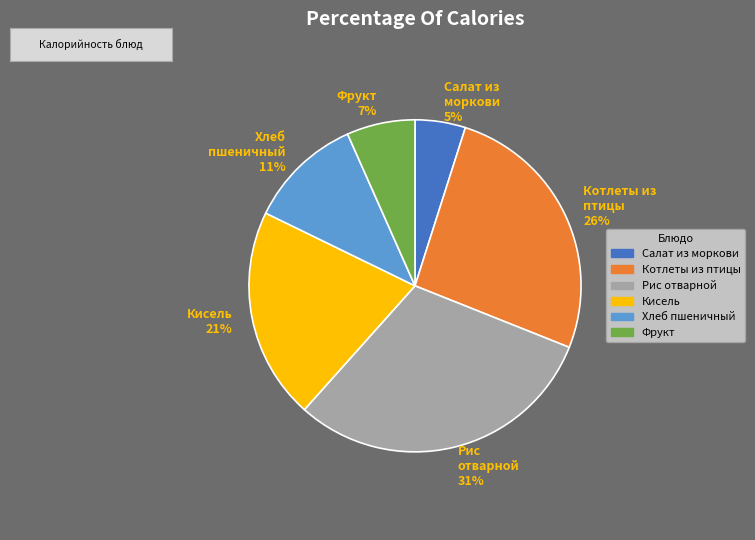

Does Котлеты из птицы represent more than half of the total?

No